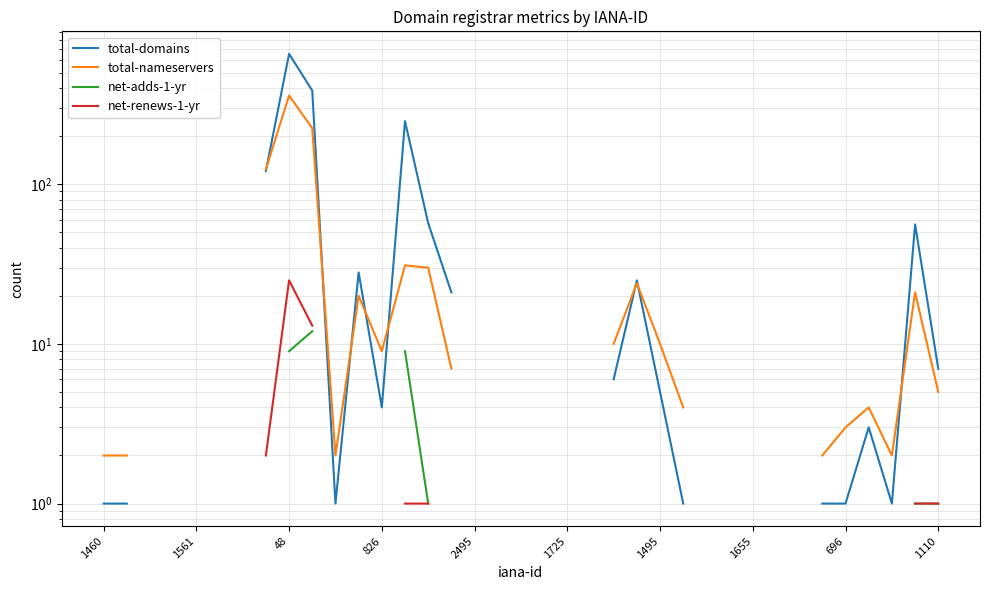

Is this an area chart (filled region under the line)?

No